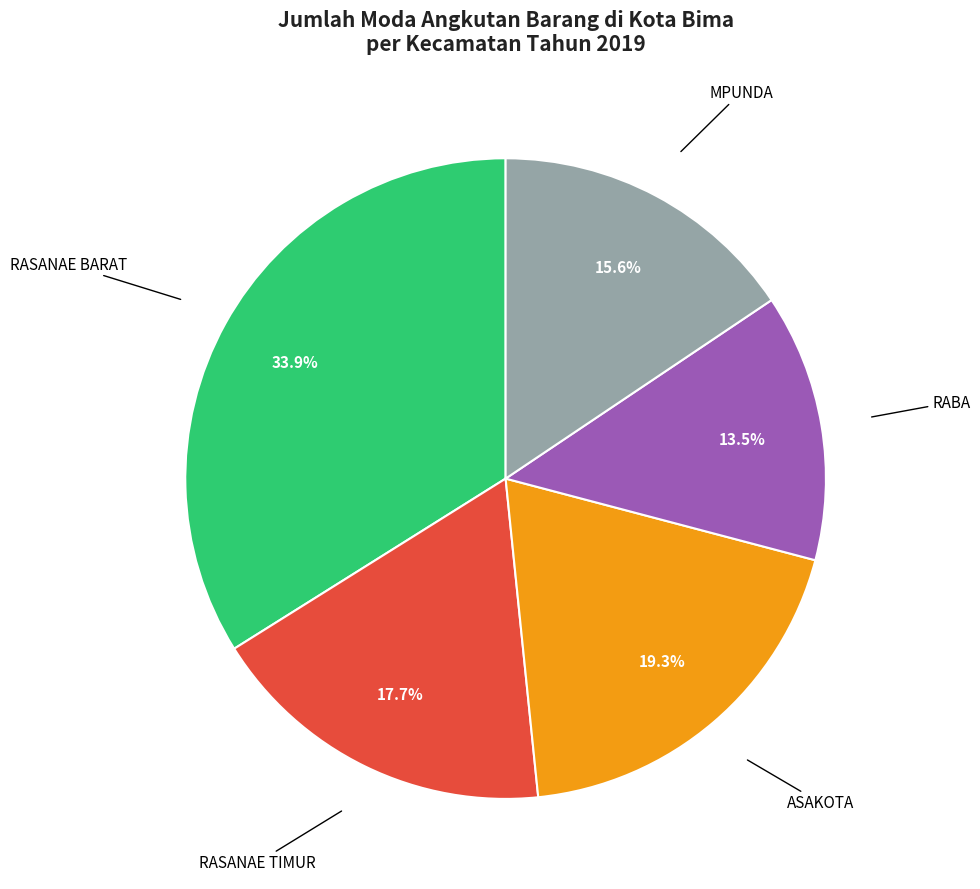

Is there any slice that represents more than half of the pie?

No